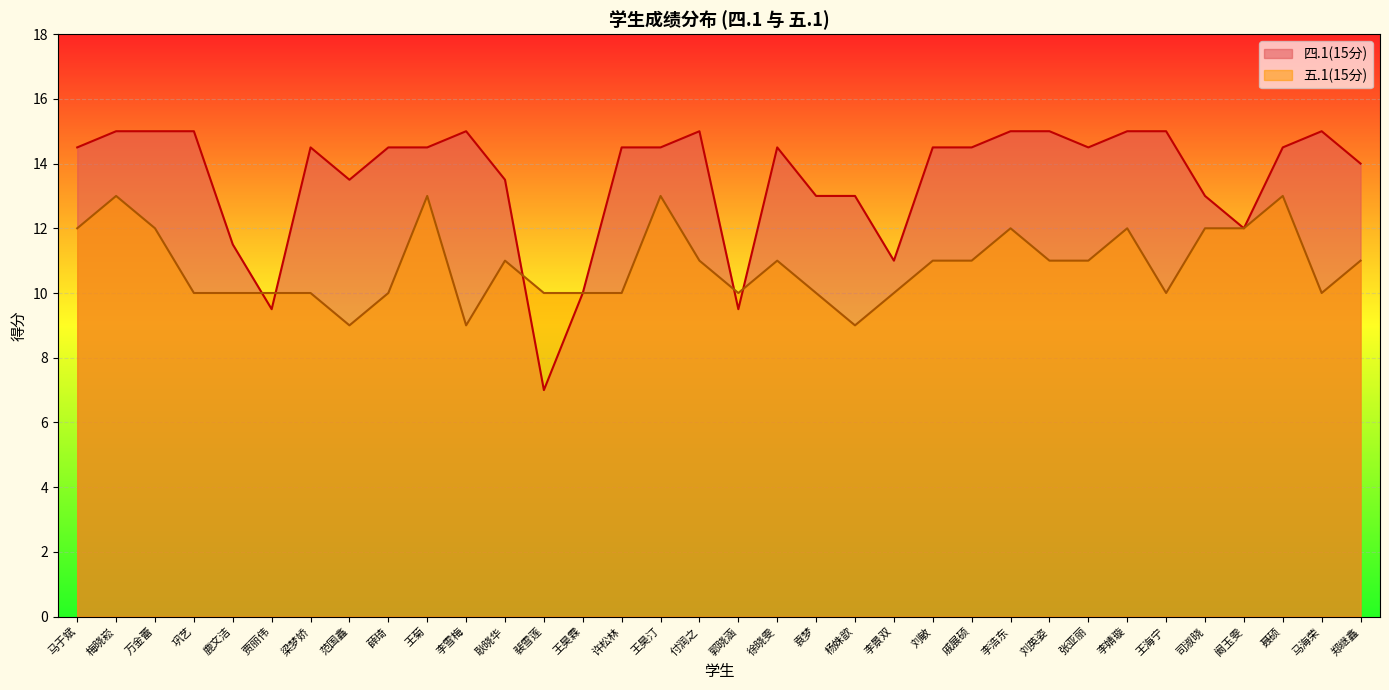

What is the difference between the maximum and minimum values in the 四.1(15分) series?

8.0